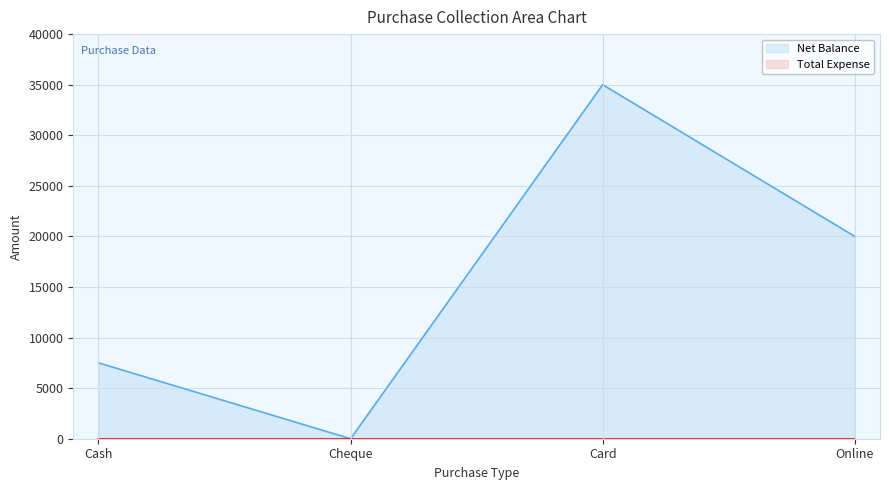

Reading left to right, what are all the values shown in this chart?

7500	0	35000	20000